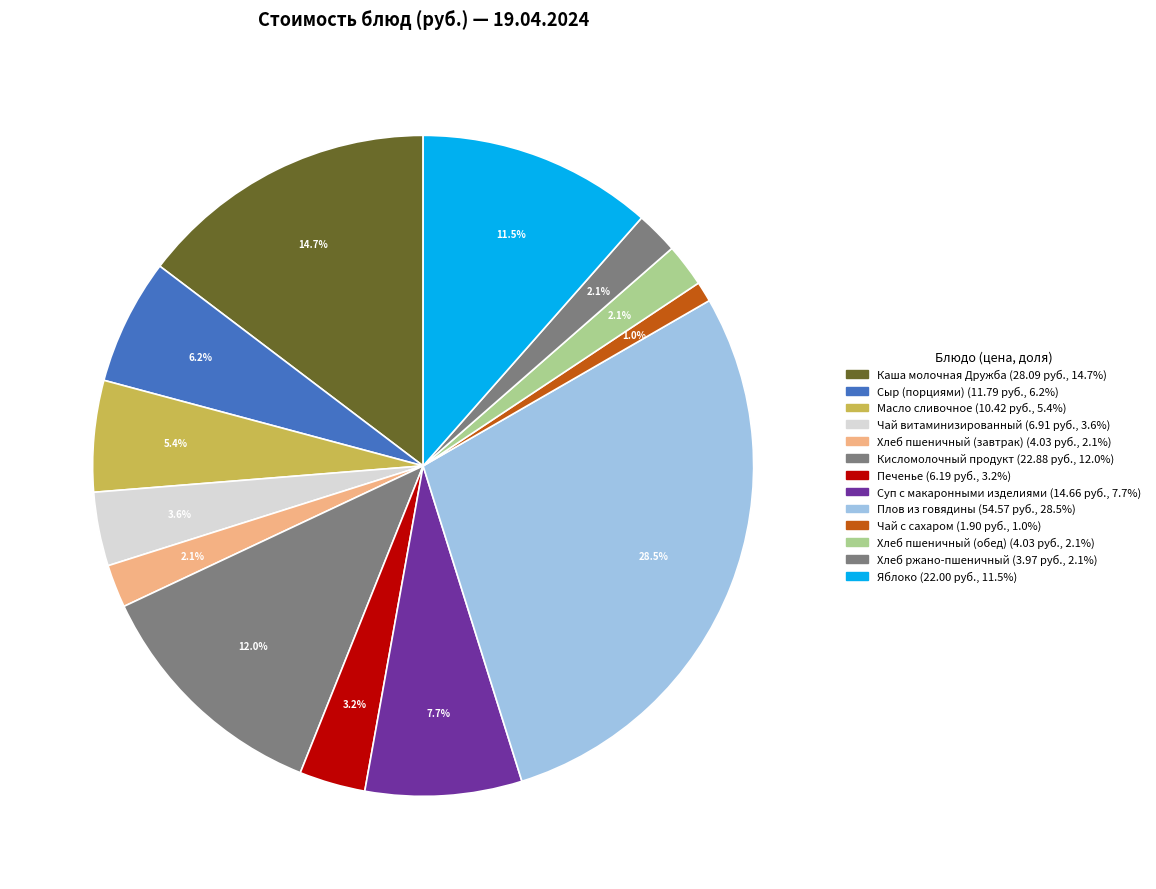

To the nearest percent, what is the difference between the Каша молочная Дружба and Плов из говядины slice percentages?

14%